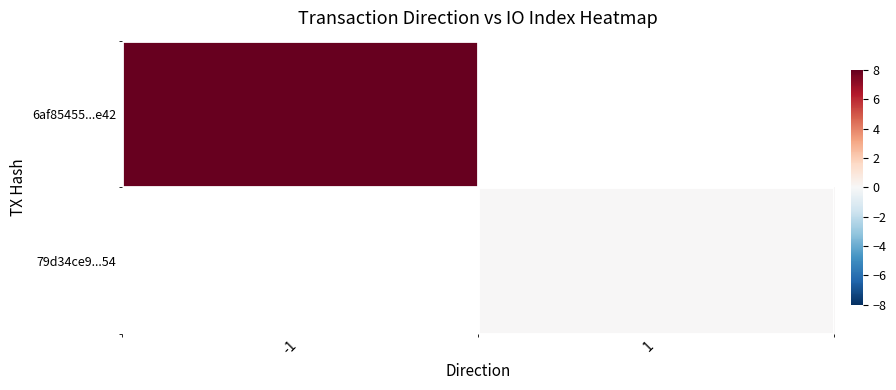

Rank the categories by 79d34ce9...54 value from highest to lowest.

-1, 1